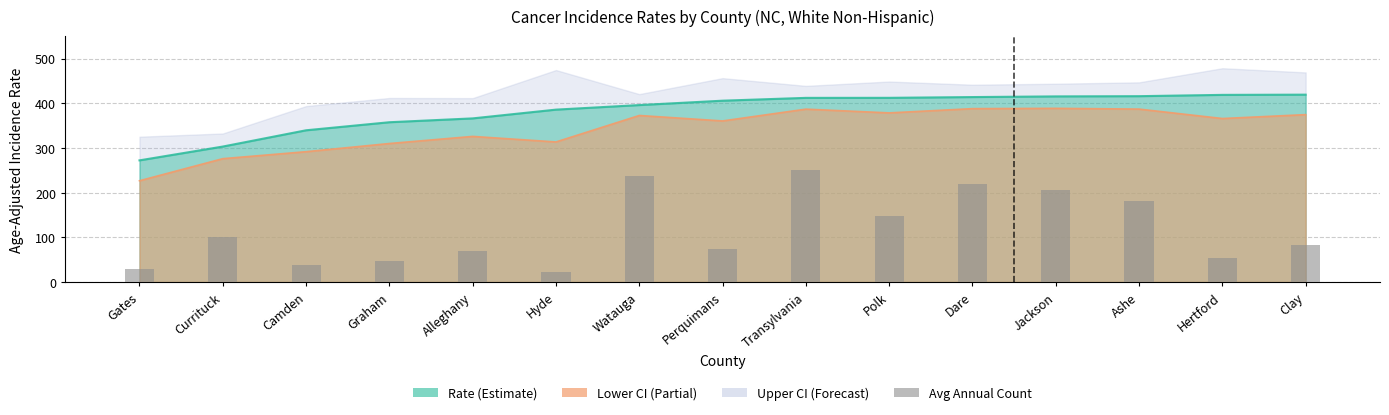

The chart shows a value of 156.2 at Watauga. True or false?

False